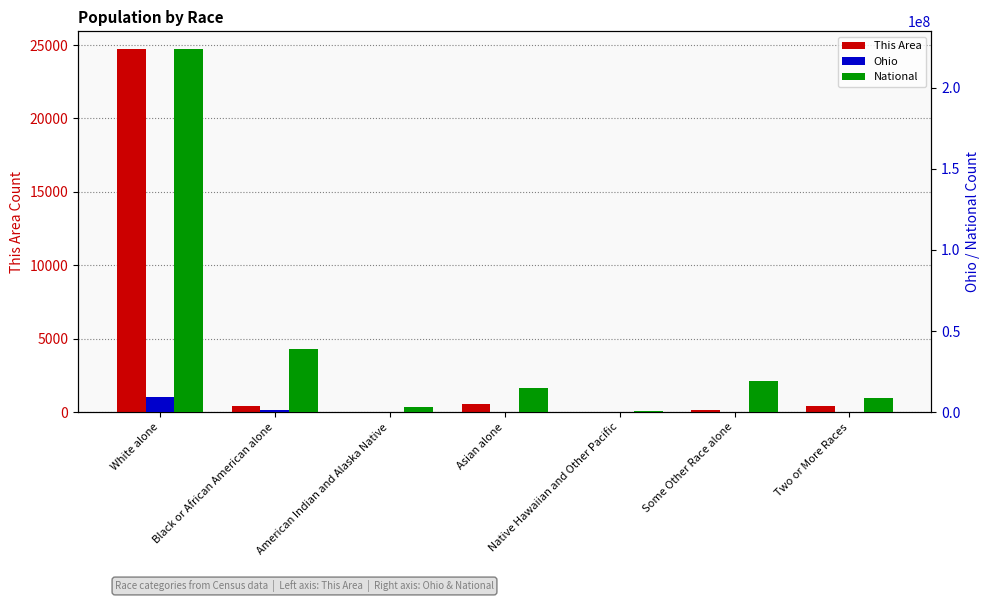

At which label does National first exceed 14674252?

White alone